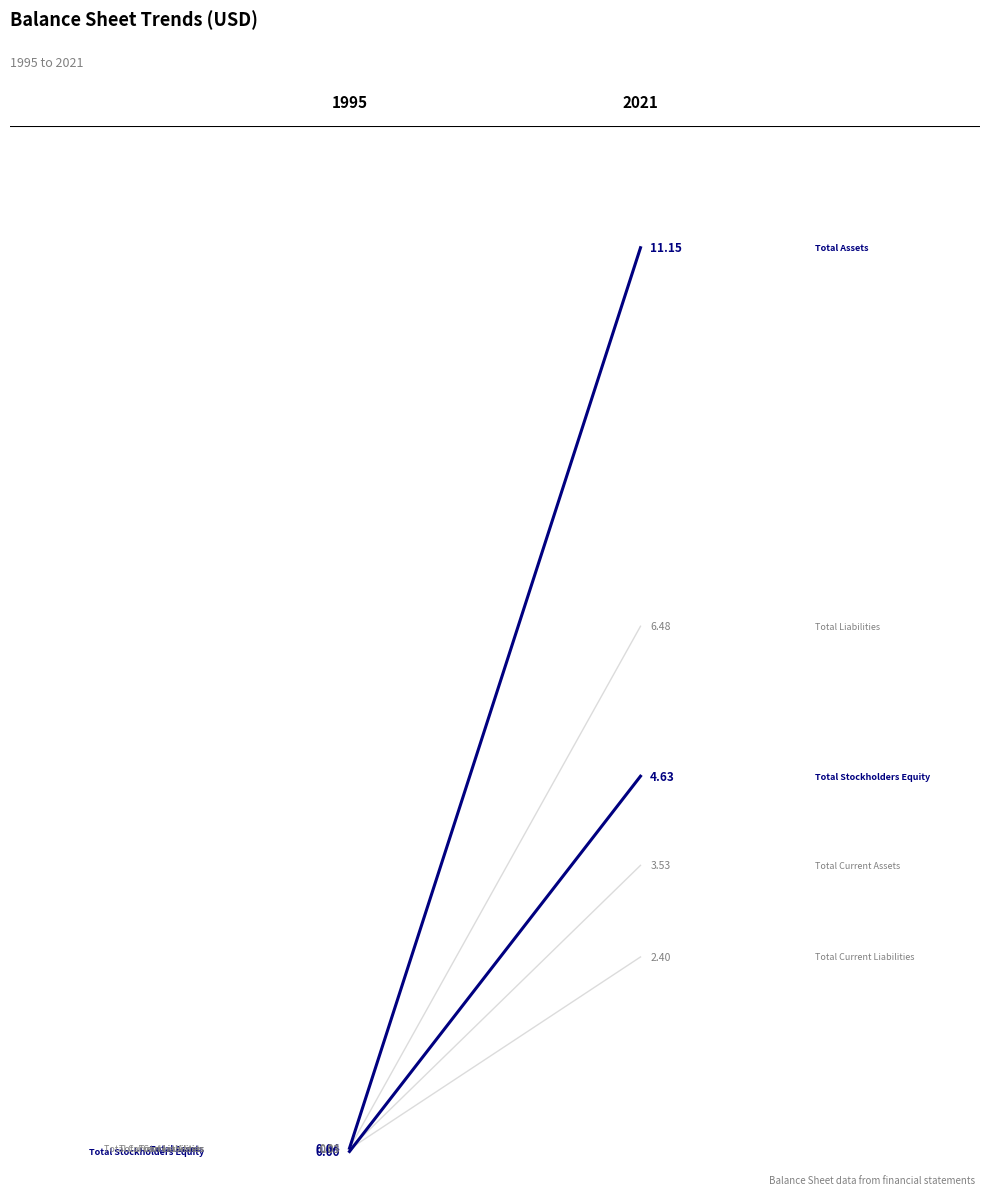

Is the value of Total Current Assets at 0.0 greater than the value of Total Stockholders Equity at 0.2?

No